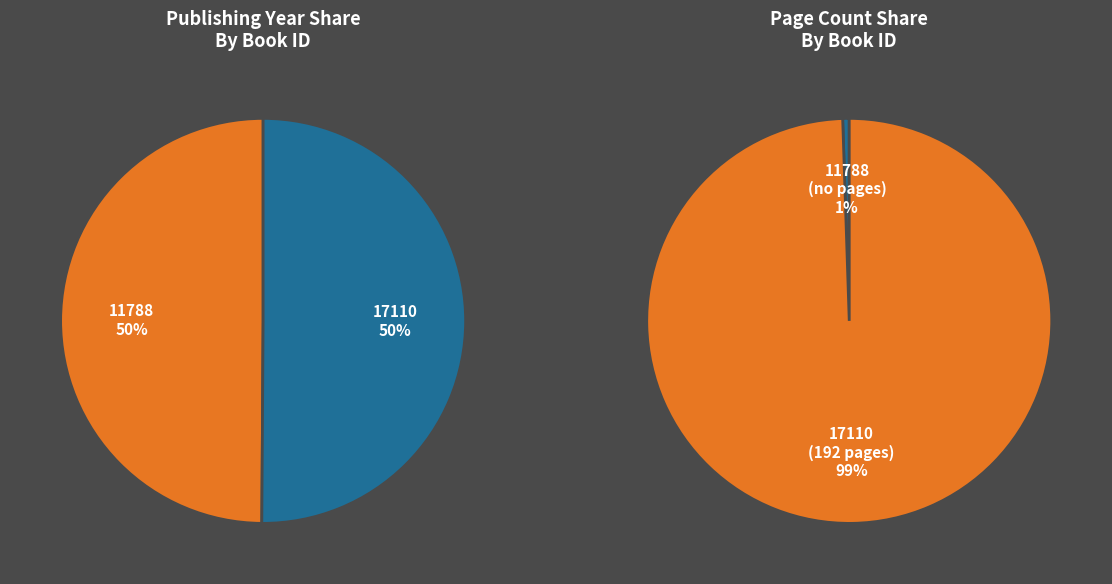

To the nearest percent, what portion does 17110 represent?

50%